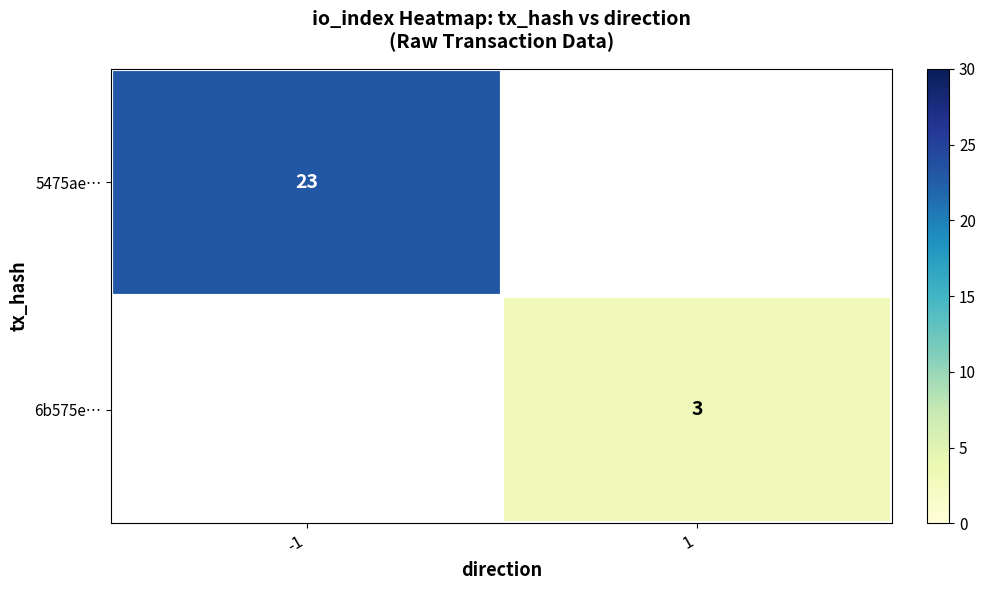

True or false: 5475ae… has a value of 23 at -1.

True